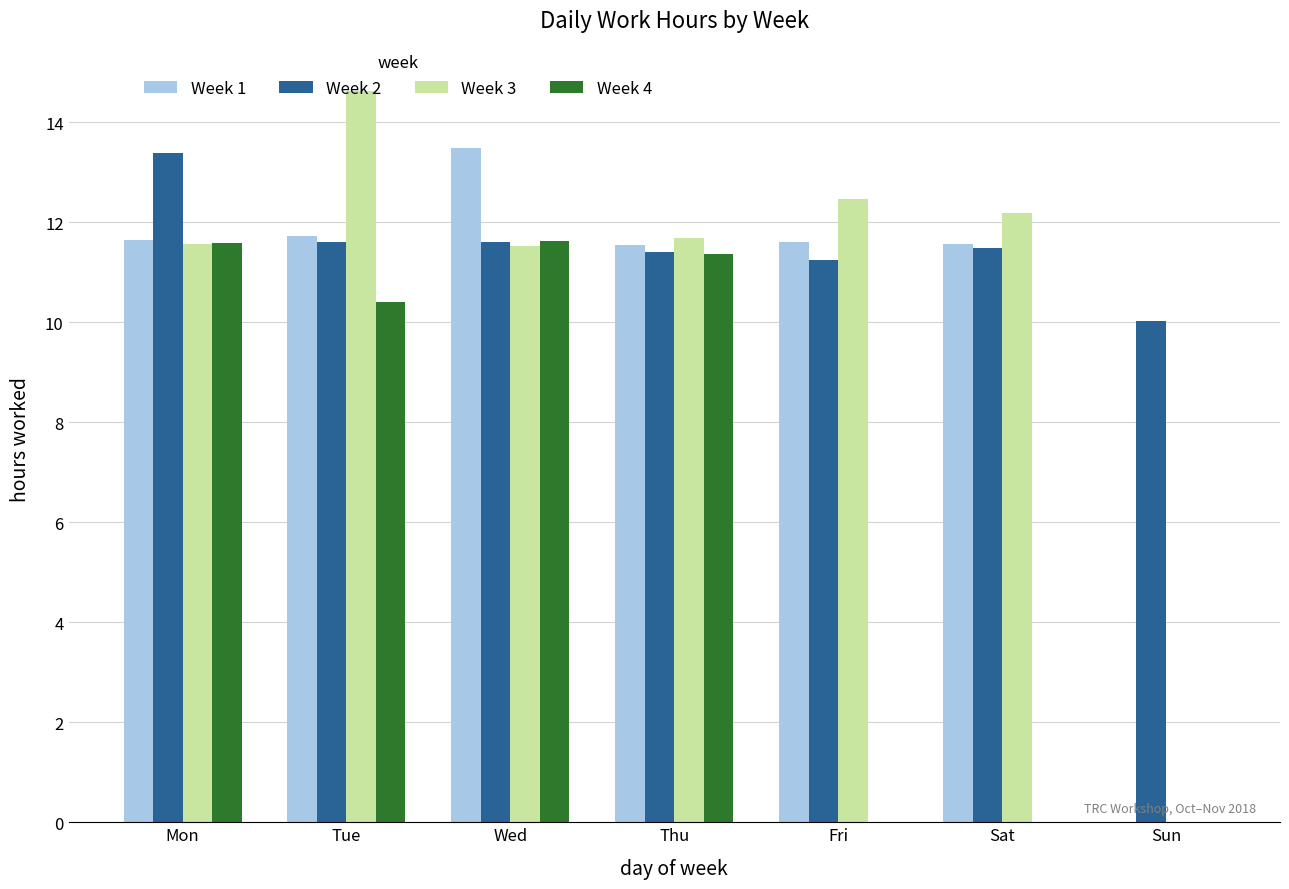

Where does the Week 3 series first go above 11?

Mon